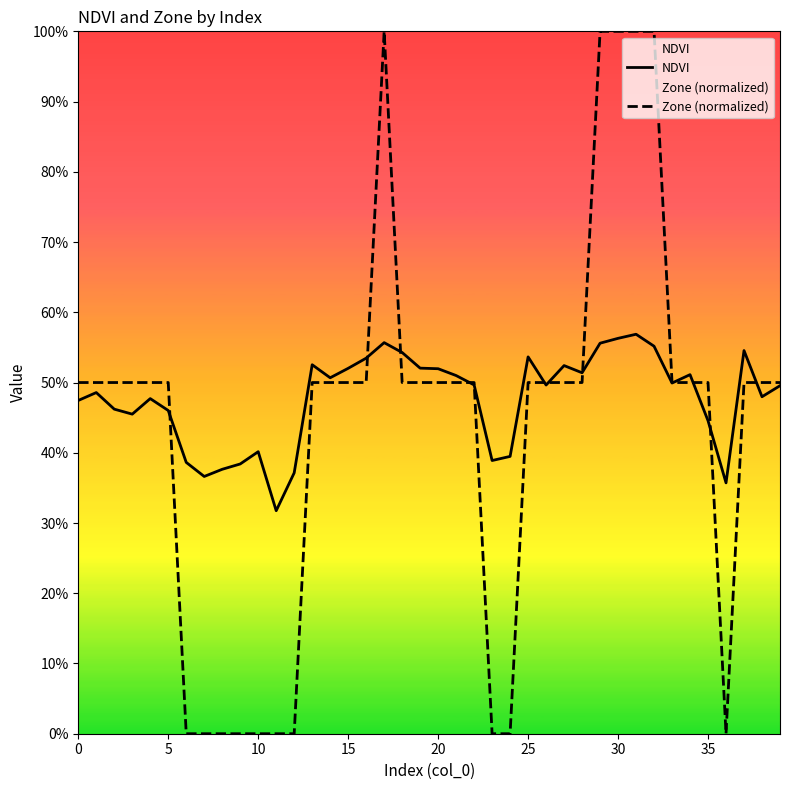

True or false: Zone (normalized) has a value of 1.8 at 17.

False